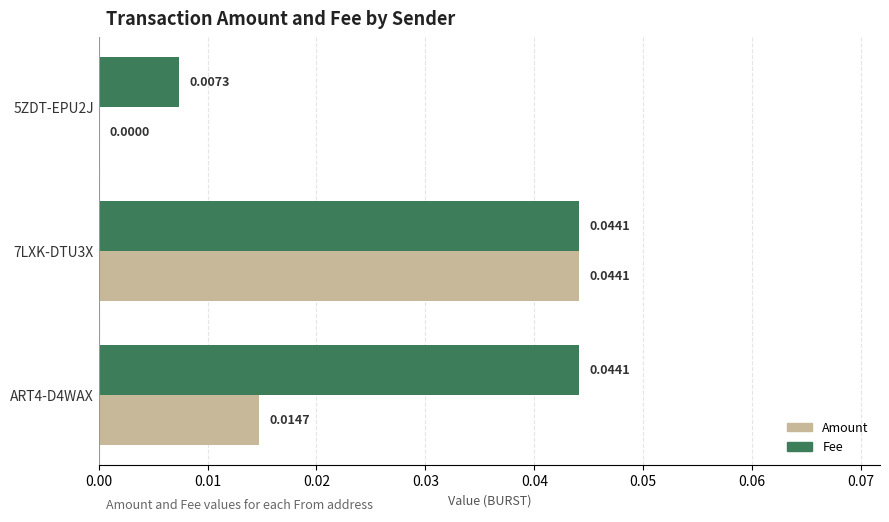

Which series changed the most between 7LXK-DTU3X and ART4-D4WAX?

Amount